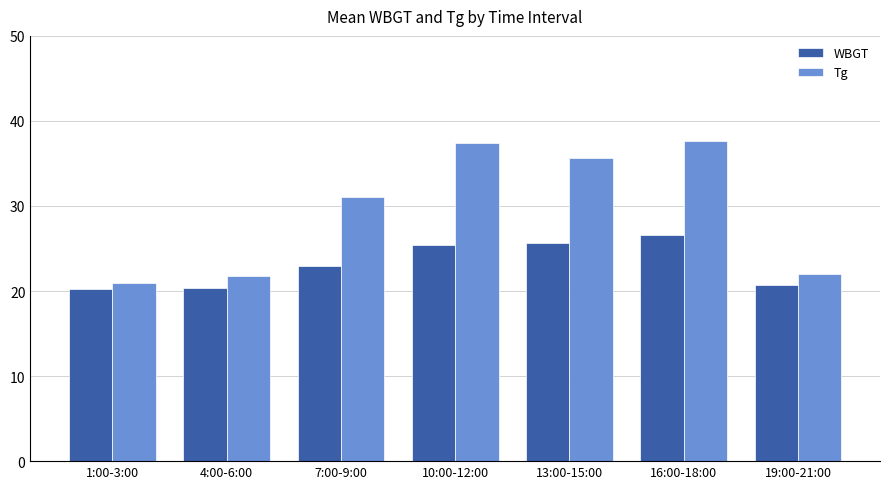

What is the label of the 5th bar from the left?

13:00-15:00